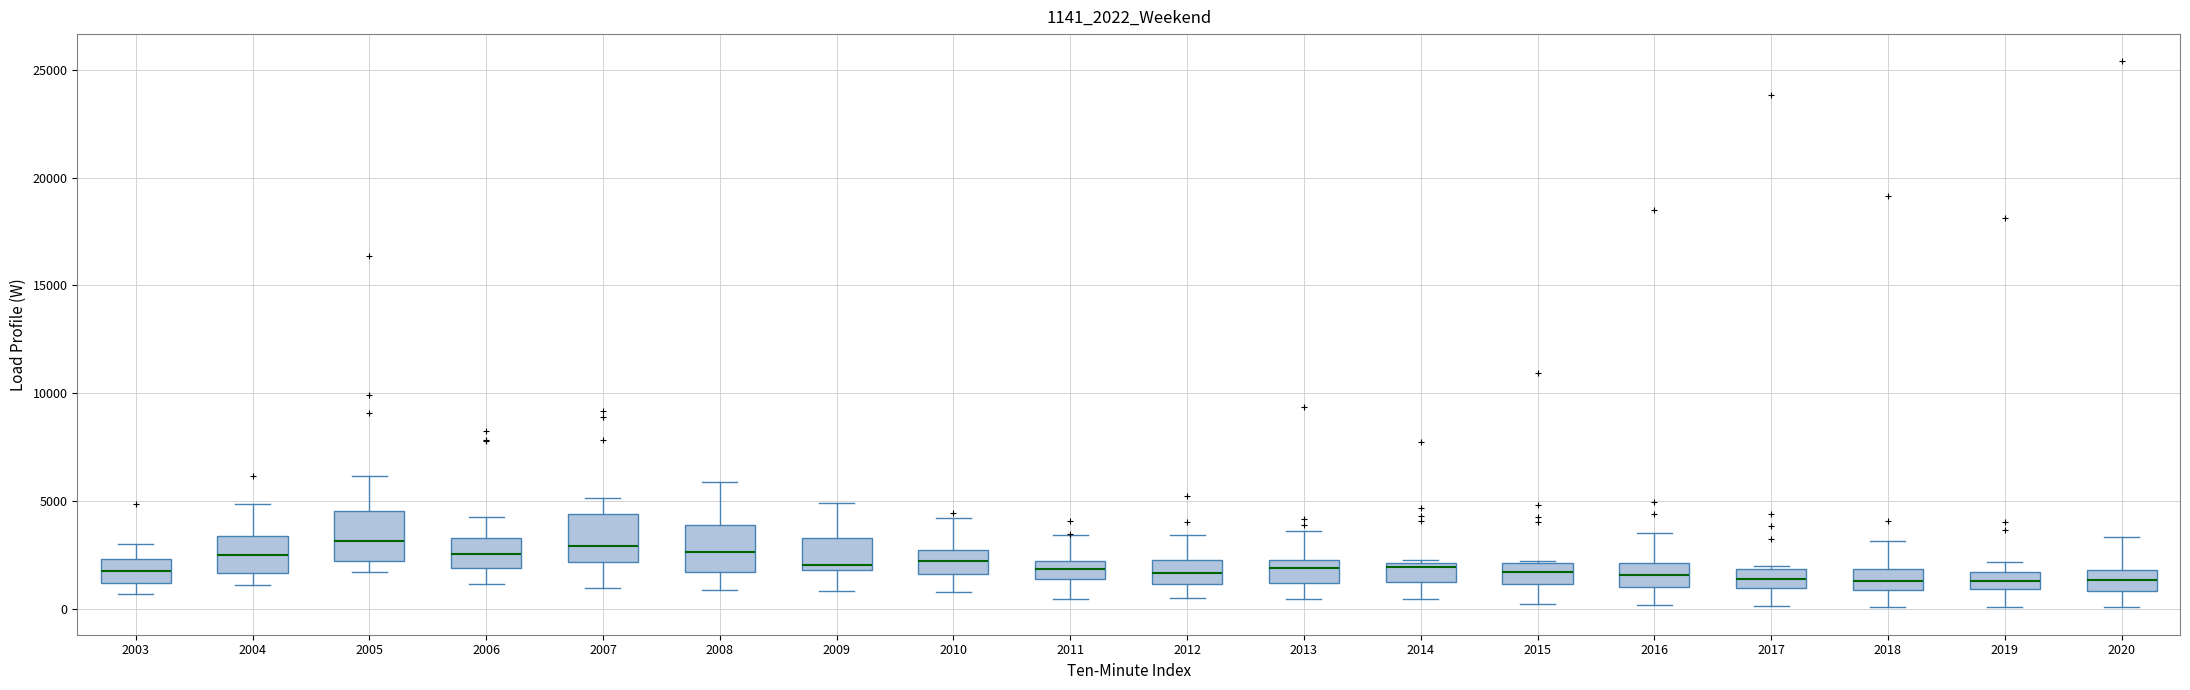

Reading left to right, read every box against the y-axis: the position of its median line, the range the box covers, and the ends of its whiskers. The values are not printed on the chart, so give them approximately, as read against the axis.

2003: median 2000, box 1000 to 2500, whiskers 500 to 3000
2004: median 2500, box 1500 to 3500, whiskers 1000 to 5000
2005: median 3000, box 2000 to 4500, whiskers 1500 to 6000
2006: median 2500, box 2000 to 3500, whiskers 1000 to 4000
2007: median 3000, box 2000 to 4500, whiskers 1000 to 5000
2008: median 2500, box 1500 to 4000, whiskers 1000 to 6000
2009: median 2000 (just above the box's lower edge), box 2000 to 3500, whiskers 1000 to 5000
2010: median 2000, box 1500 to 2500, whiskers 500 to 4000
2011: median 2000 (inside the box), box 1500 to 2000, whiskers 500 to 3500
2012: median 1500, box 1000 to 2000, whiskers 500 to 3500
2013: median 2000 (inside the box), box 1000 to 2000, whiskers 500 to 3500
2014: median 2000 (just below the box's upper edge), box 1000 to 2000, whiskers 500 to 2000
2015: median 1500, box 1000 to 2000, whiskers 0 to 2000
2016: median 1500, box 1000 to 2000, whiskers 0 to 3500
2017: median 1500, box 1000 to 2000, whiskers 0 to 2000
2018: median 1500, box 1000 to 2000, whiskers 0 to 3000
2019: median 1500 (inside the box), box 1000 to 1500, whiskers 0 to 2000
2020: median 1500, box 1000 to 2000, whiskers 0 to 3500